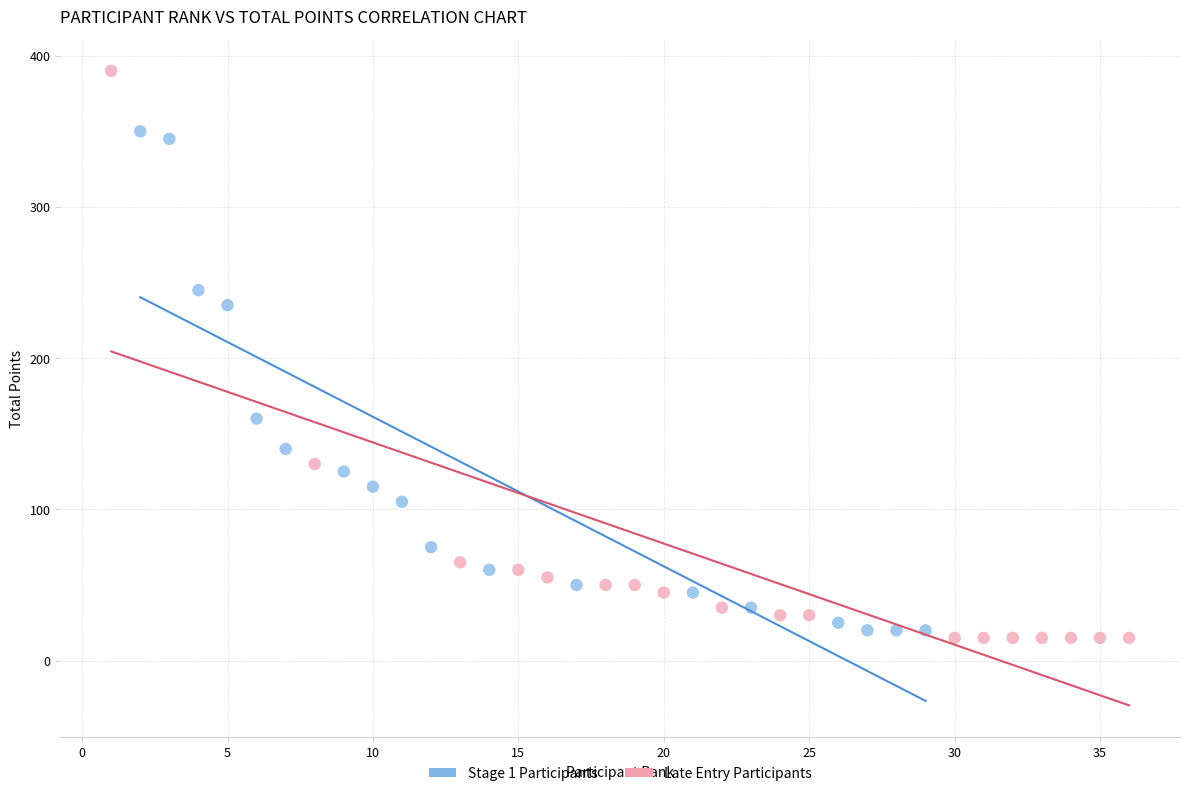

What are all the series names shown in the legend?

Stage 1 Participants, Late Entry Participants